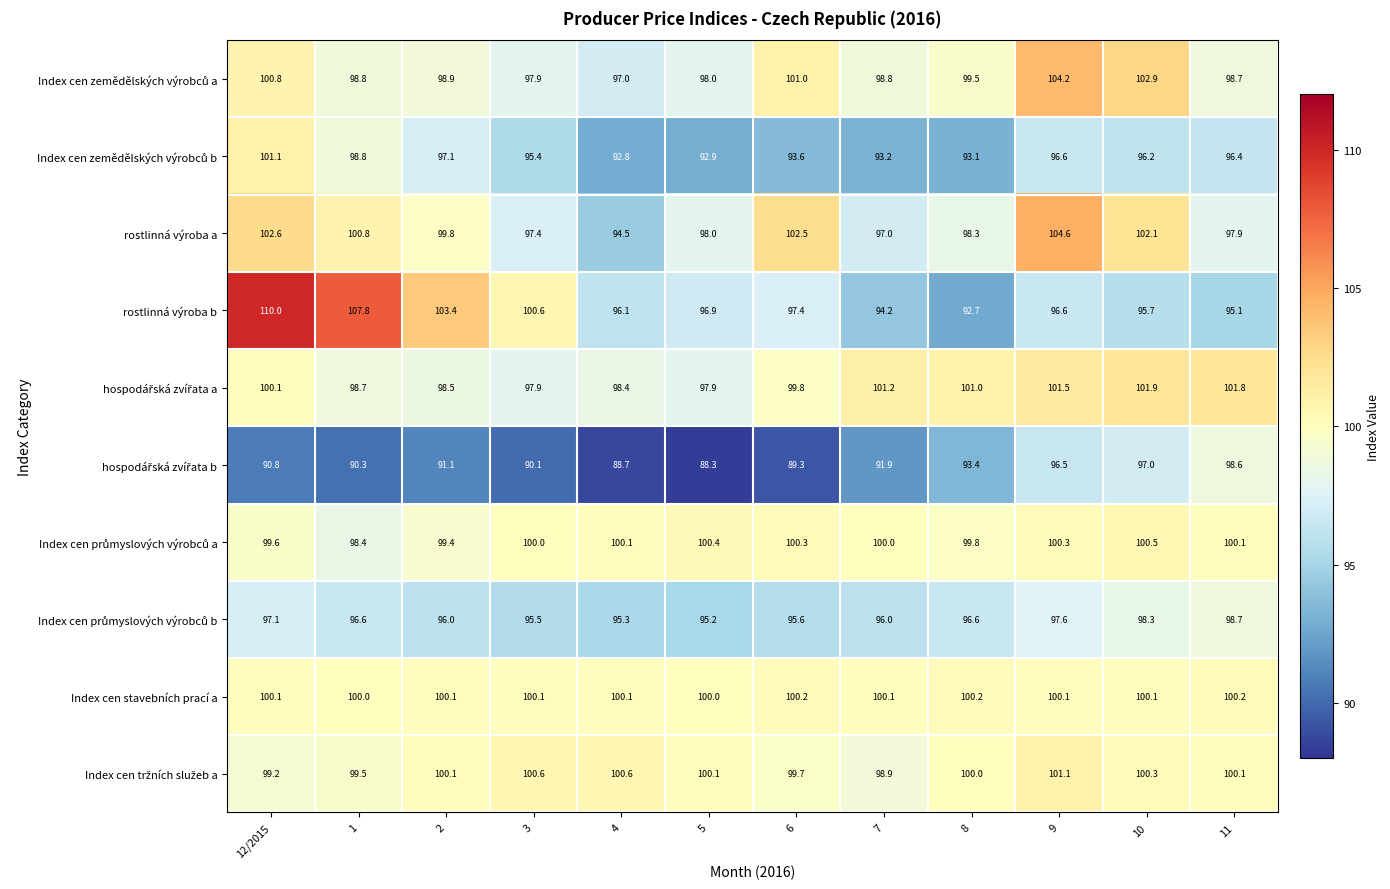

Which series has the largest range (max minus min)?

rostlinná výroba b